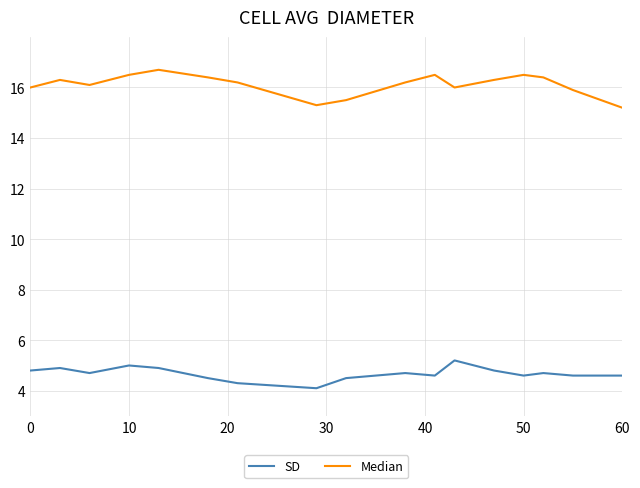

Which series has the widest spread of values?

Median